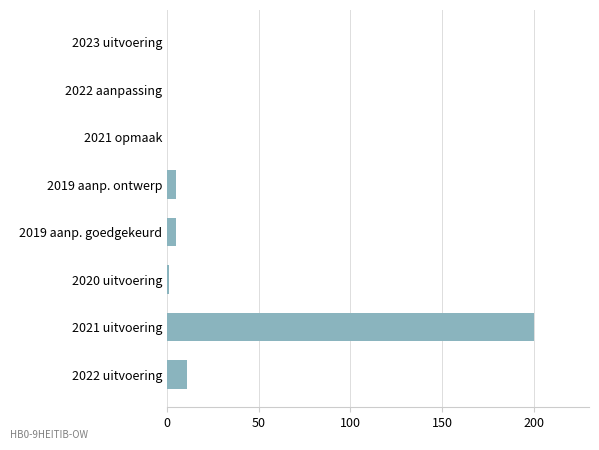

What is the sum of all values?

222